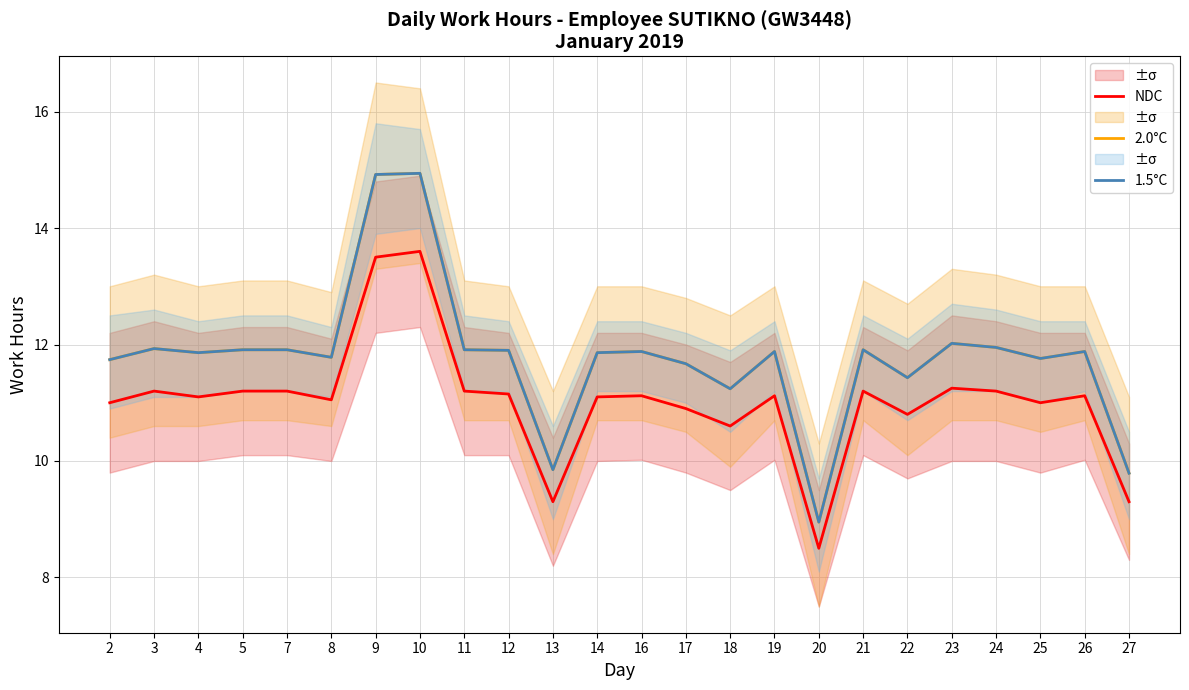

What is the maximum value for 2.0°C?

14.9